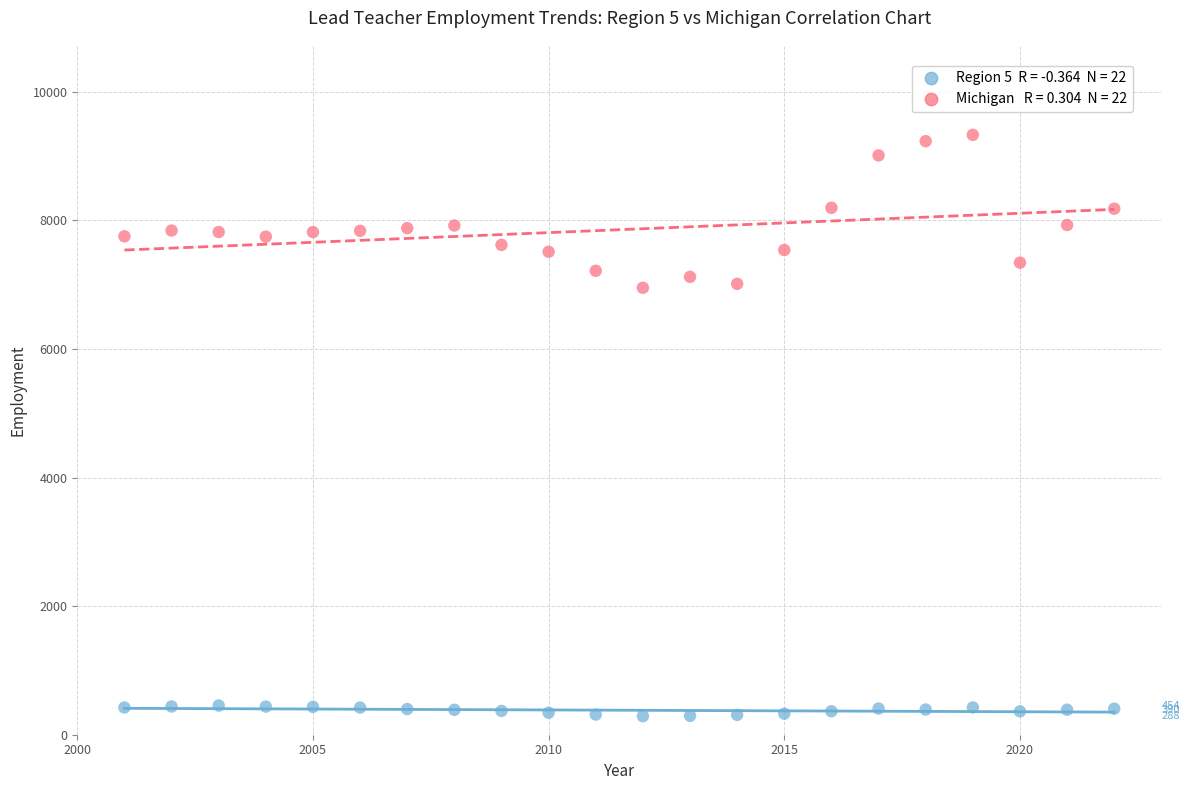

Across all data points, what is the range of X values (max minus min)?

21